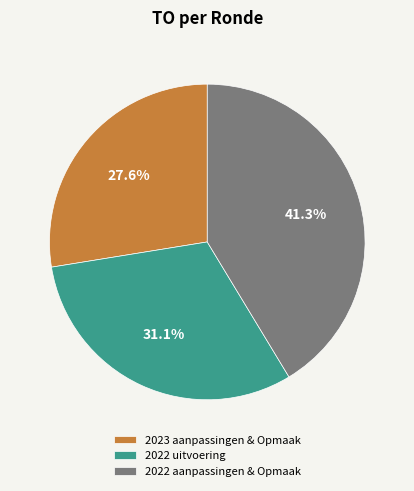

Which category has the smallest portion of the pie?

2023 aanpassingen & Opmaak